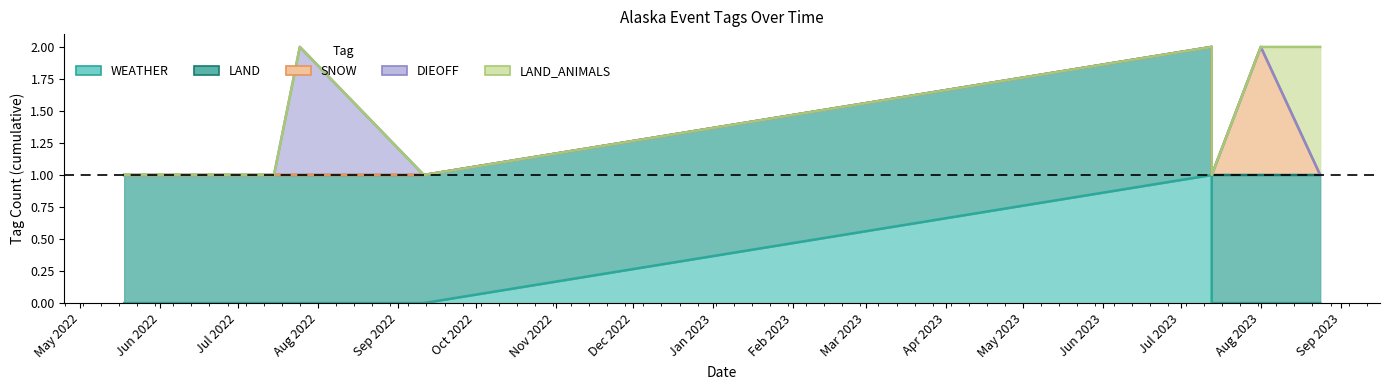

What are all the series names shown in the legend?

WEATHER, LAND, SNOW, DIEOFF, LAND_ANIMALS